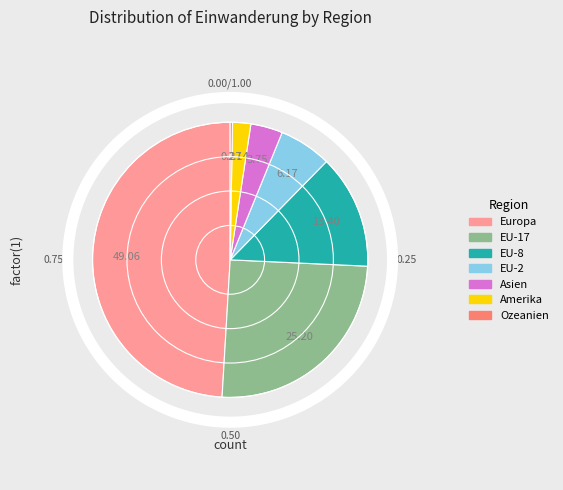

Does EU-8 account for over 50% of the chart?

No